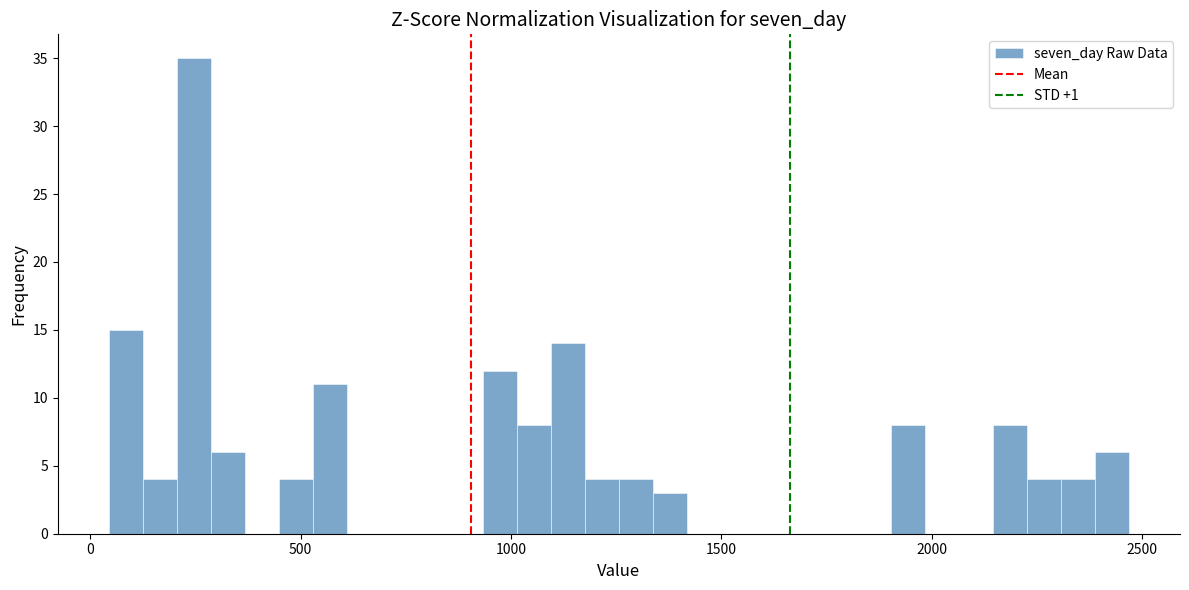

Around what value on the x-axis is the tallest bar? Give the approximate position of its centre, as read against the axis.

250